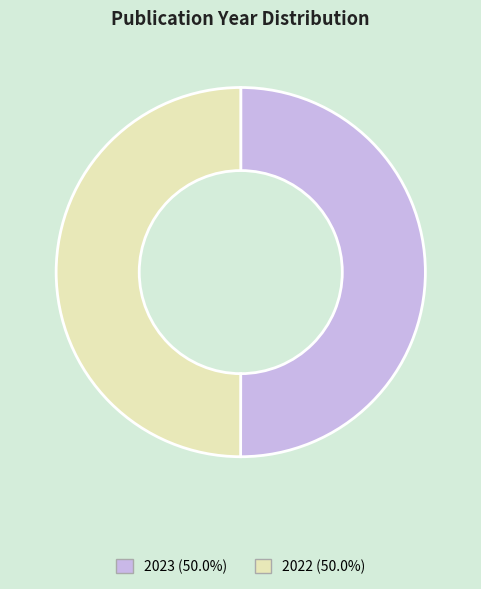

Approximately how many times larger is the value at 2022 compared to 2023?

1.0